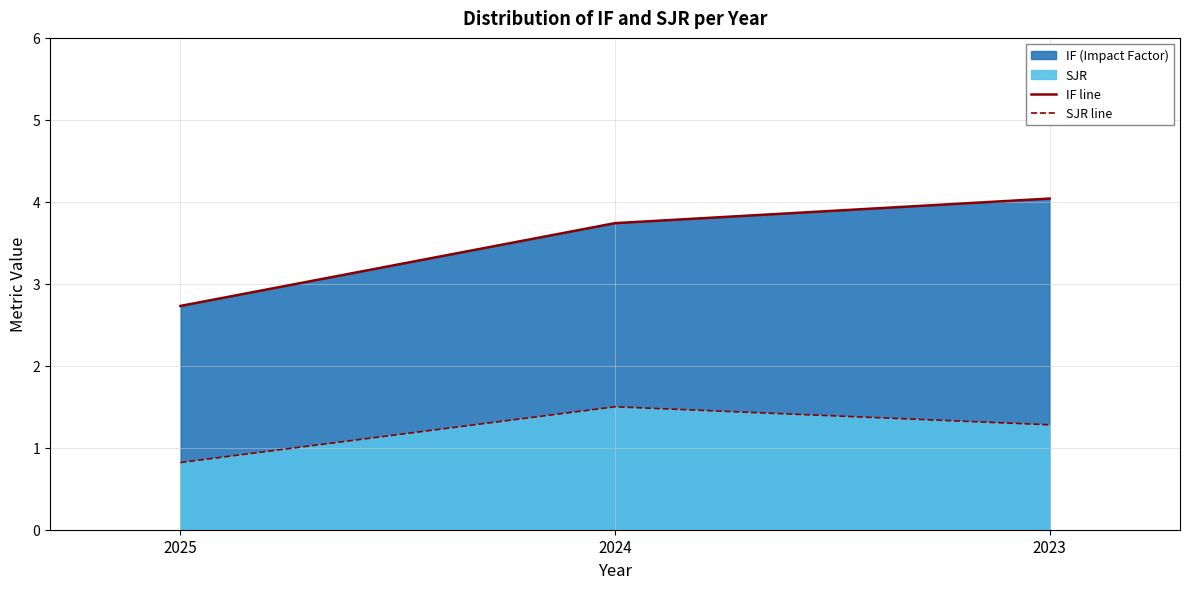

What is the difference between the highest and lowest values at 2023?

2.8